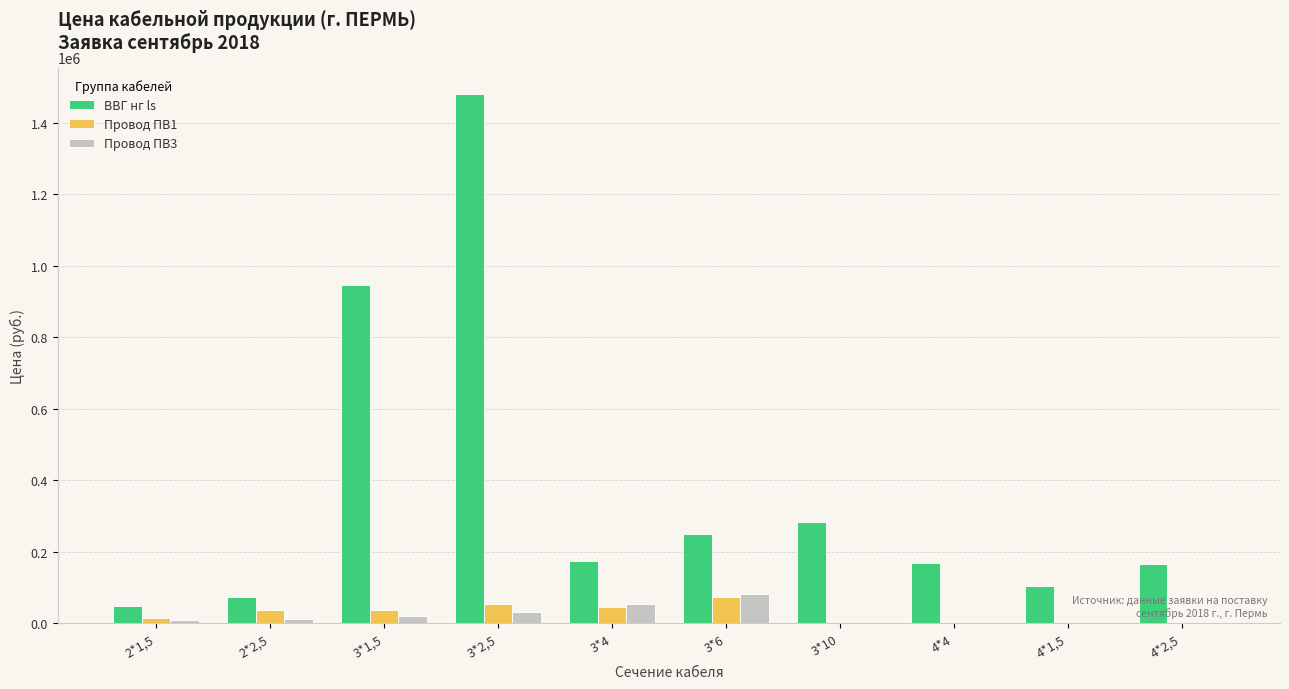

Which series changed the most between 2*1,5 and 3*2,5?

ВВГ нг ls